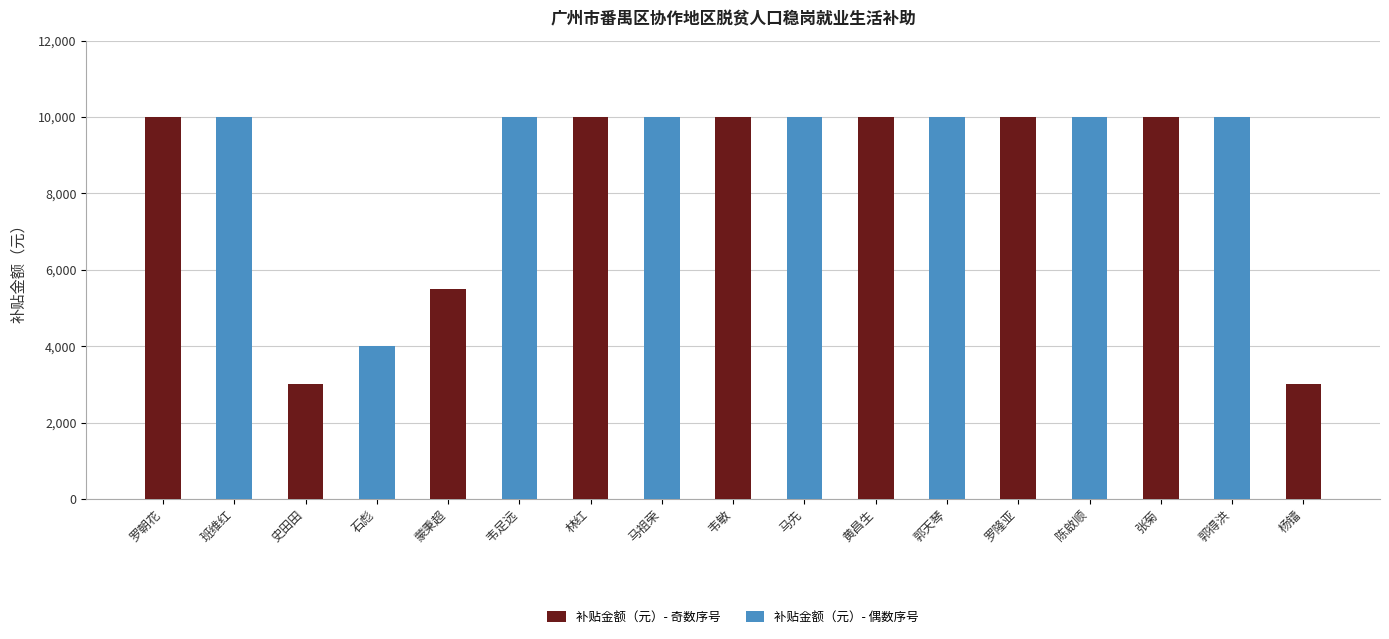

Rank the series by their maximum value, from highest to lowest.

补贴金额（元）- 奇数序号, 补贴金额（元）- 偶数序号